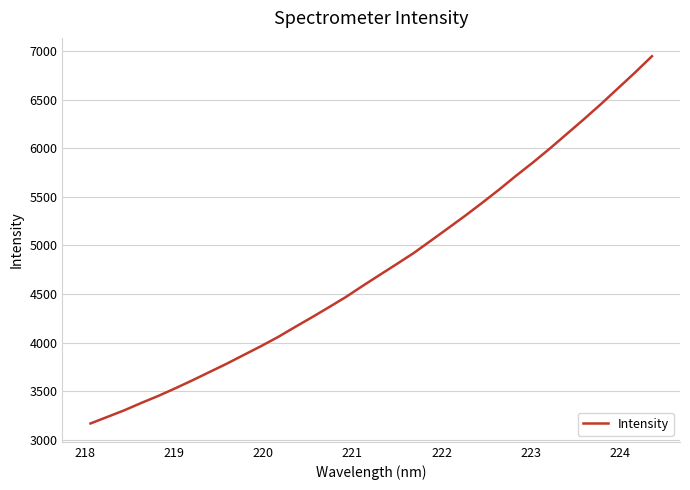

What is the greatest value displayed?

6944.6